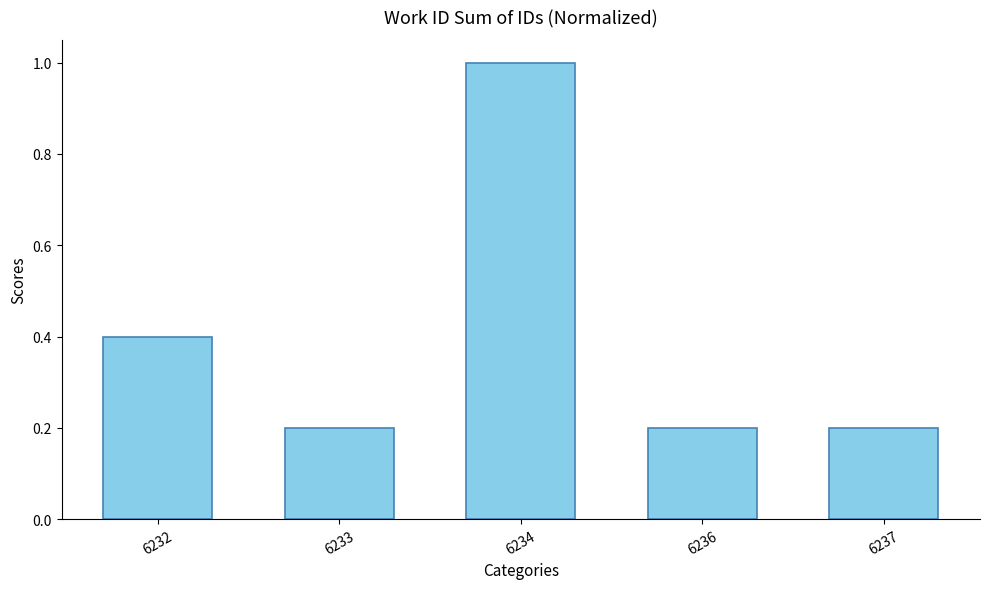

How many values are between 0 and 1?

5